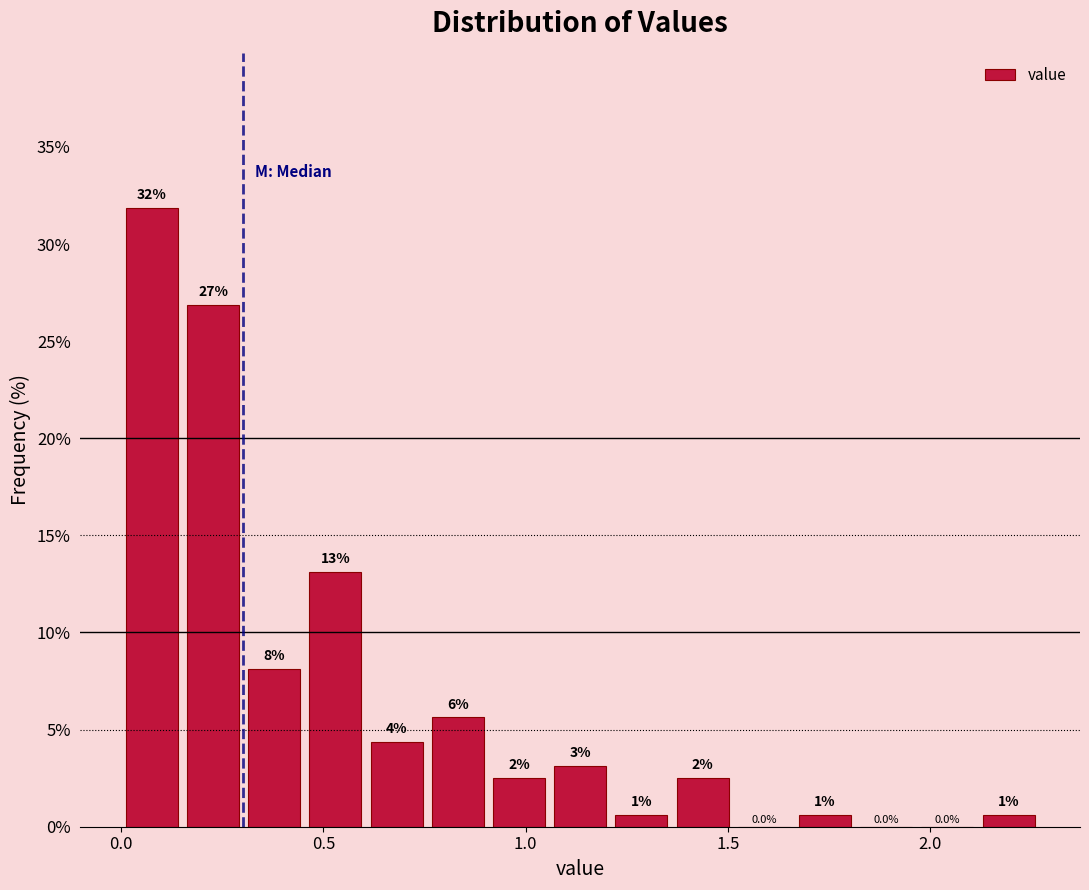

Read against the x-axis, roughly where is the centre of the tallest bar?

0.10